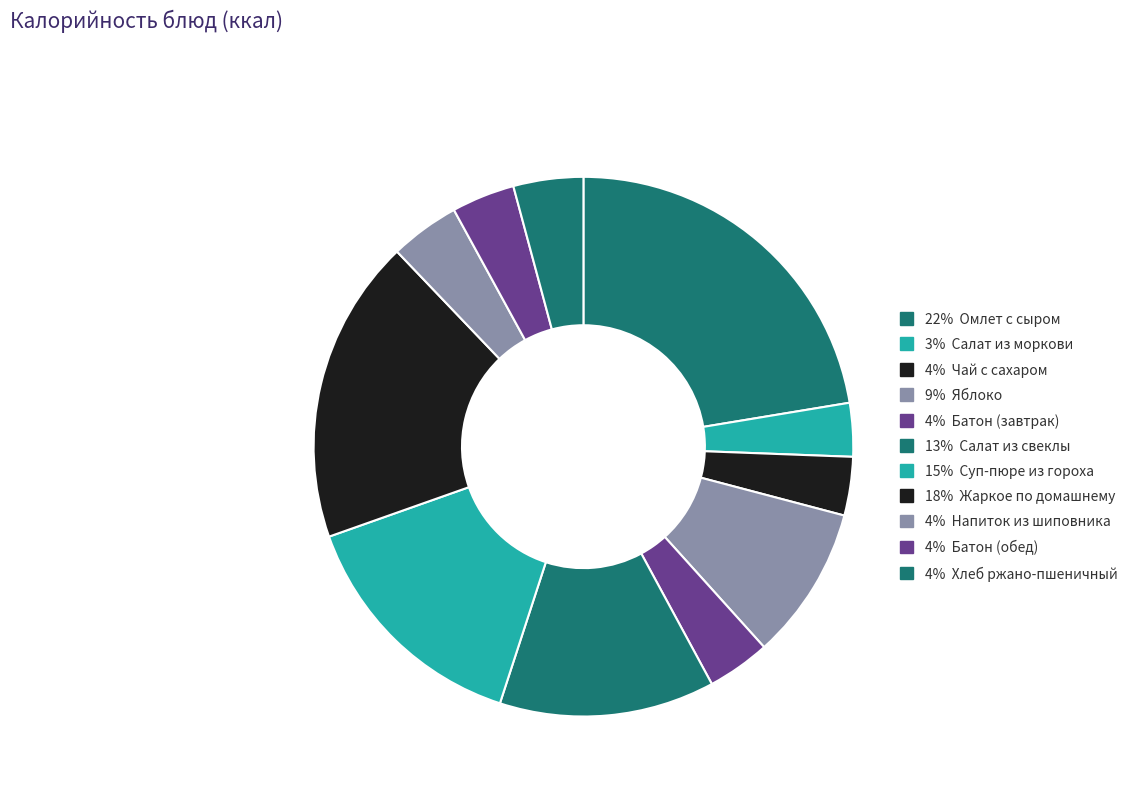

What is the largest slice in the pie chart?

Омлет с сыром